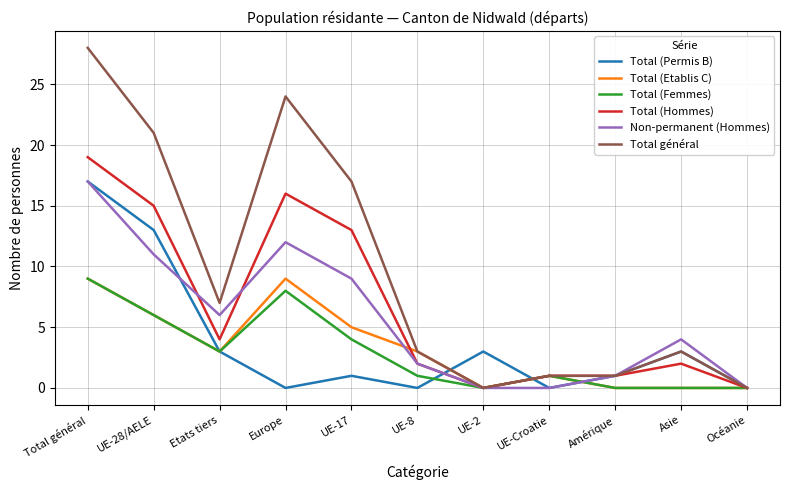

At which label does Non-permanent (Hommes) first exceed 4?

Total général